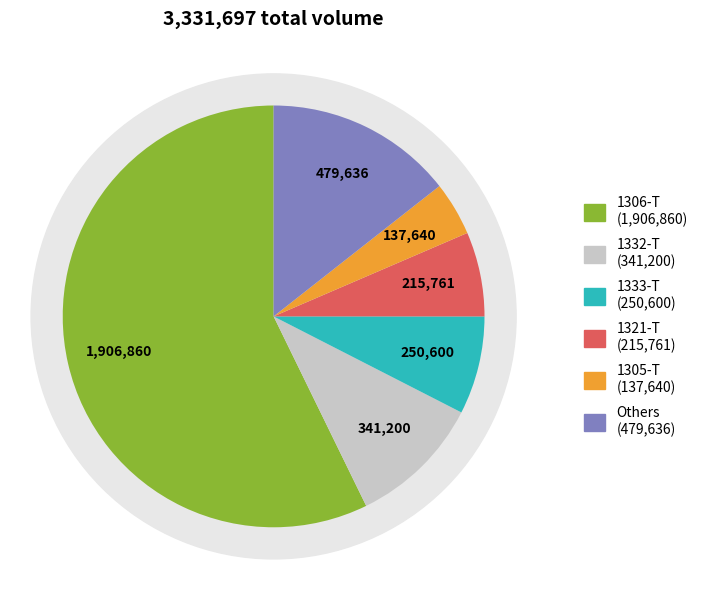

Is it true that 1330-T is 10% of the pie?

False